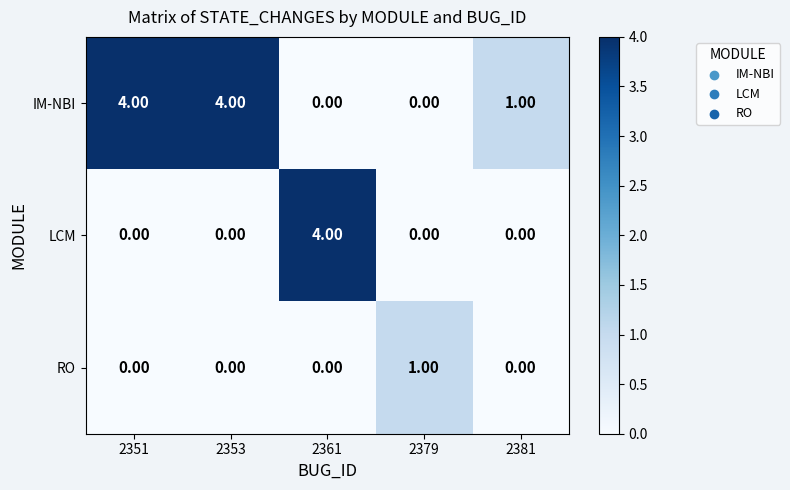

Which series has the largest total across all categories?

IM-NBI